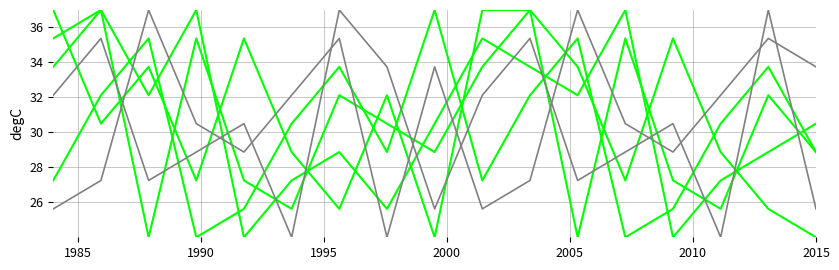

Does the chart display data point markers on the line(s)?

No